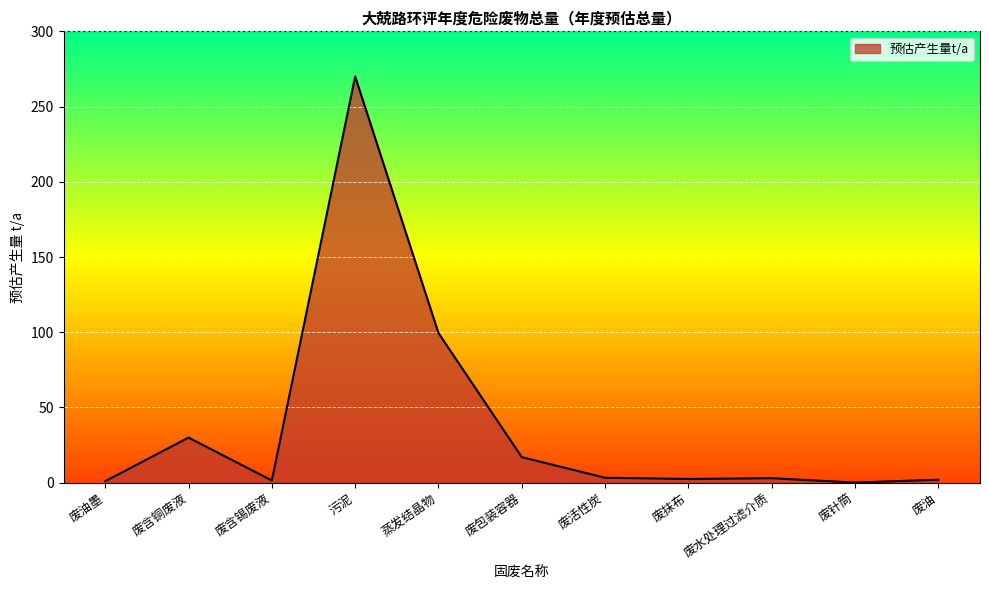

Where is the data nearest to the value 135?

蒸发结晶物